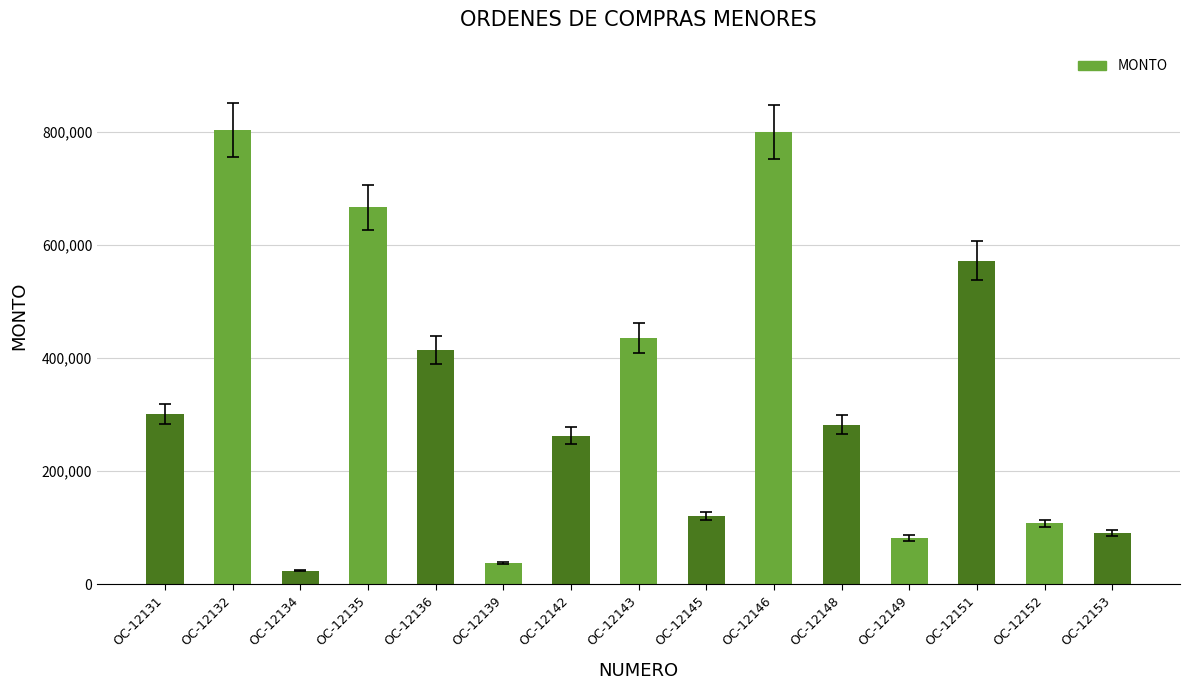

What is the change in value from OC-12134 to OC-12148?

+257813.4